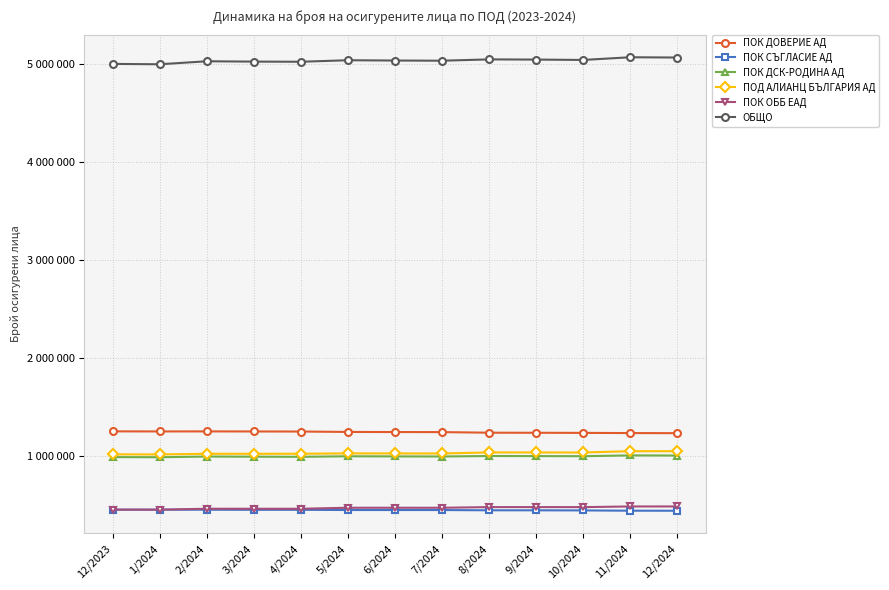

What position from the right is 3/2024?

10